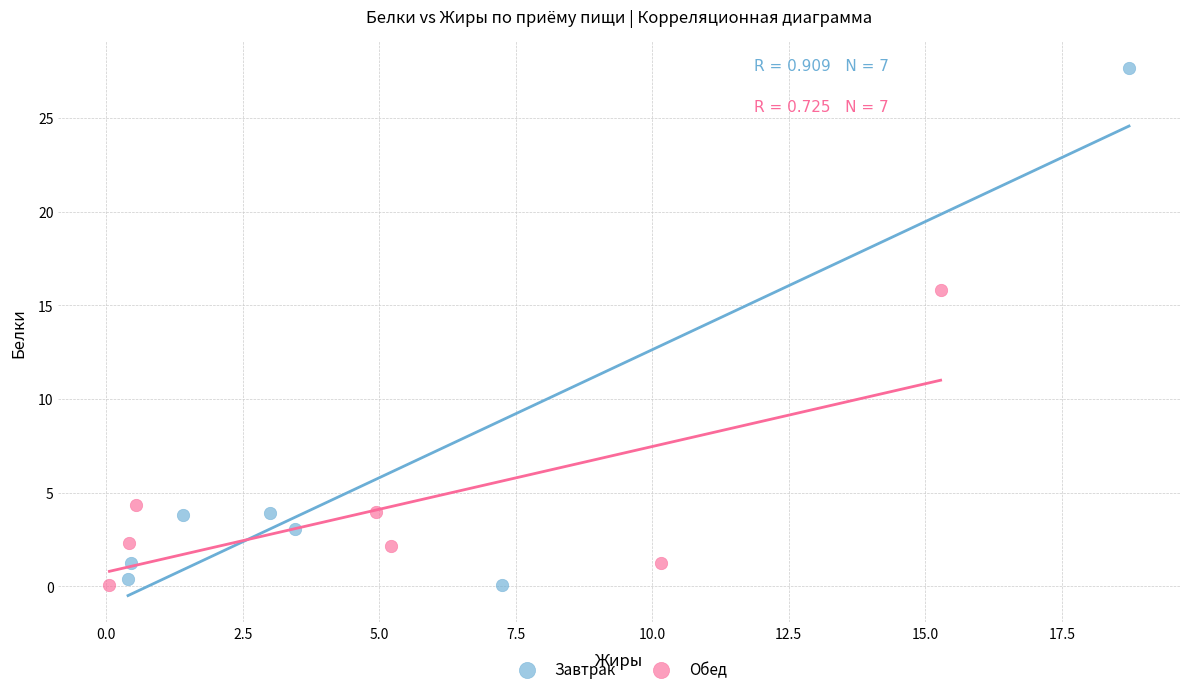

Which series contains the highest Y value?

Завтрак